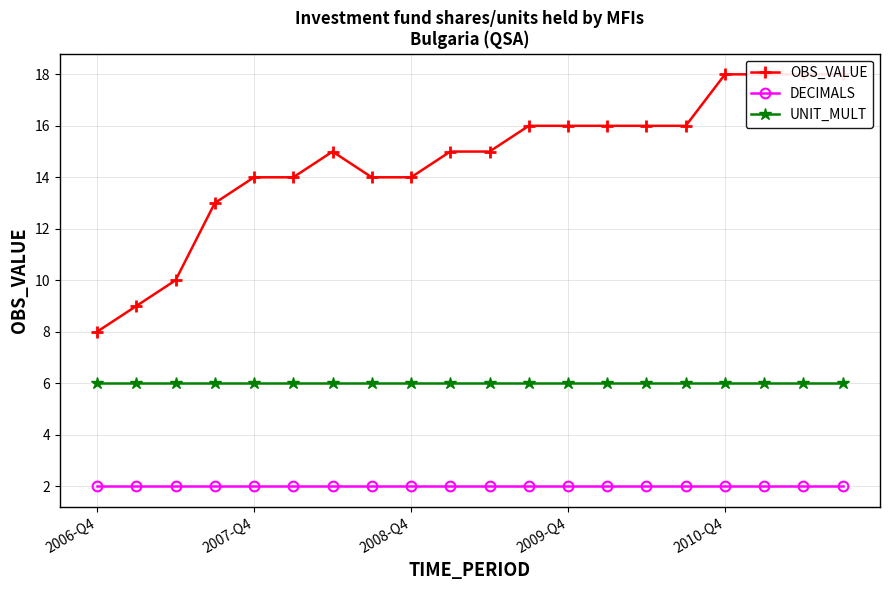

What is the value of the DECIMALS point at the 20th from the left?

2